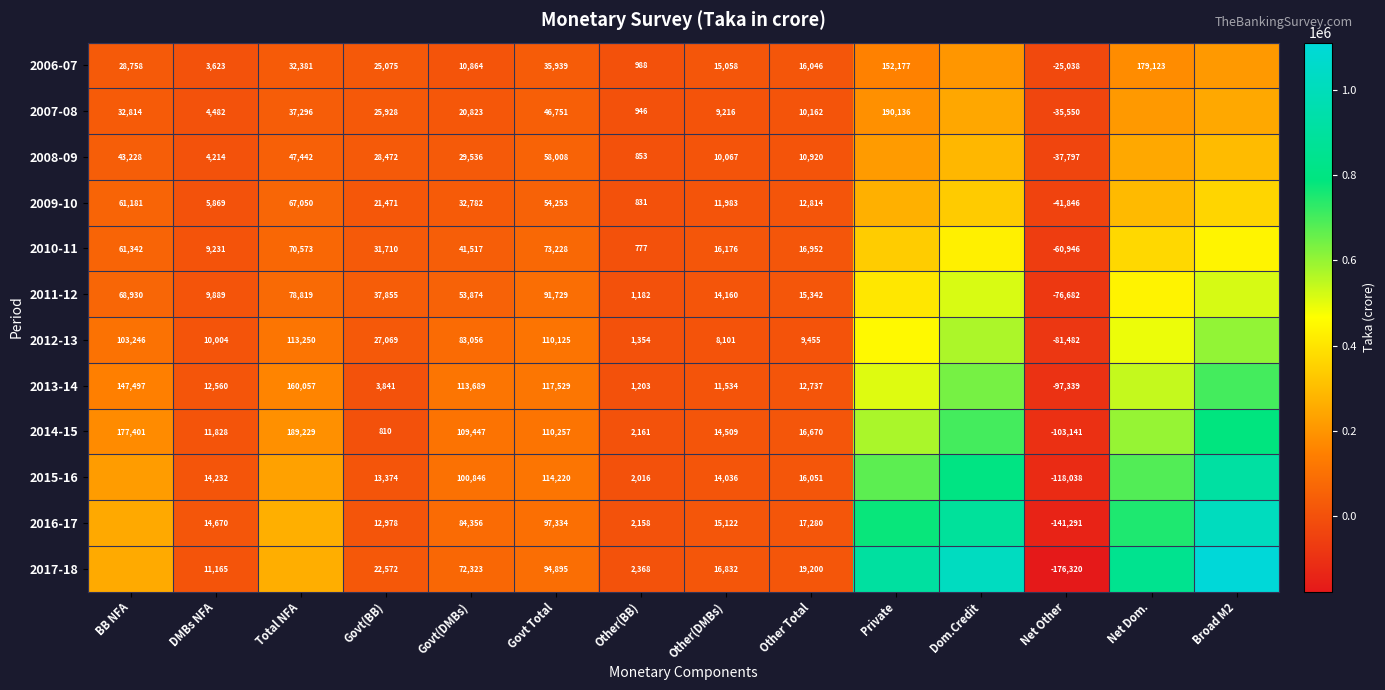

True or false: 2011-12 has a value of 37855.0 at Govt(BB).

True